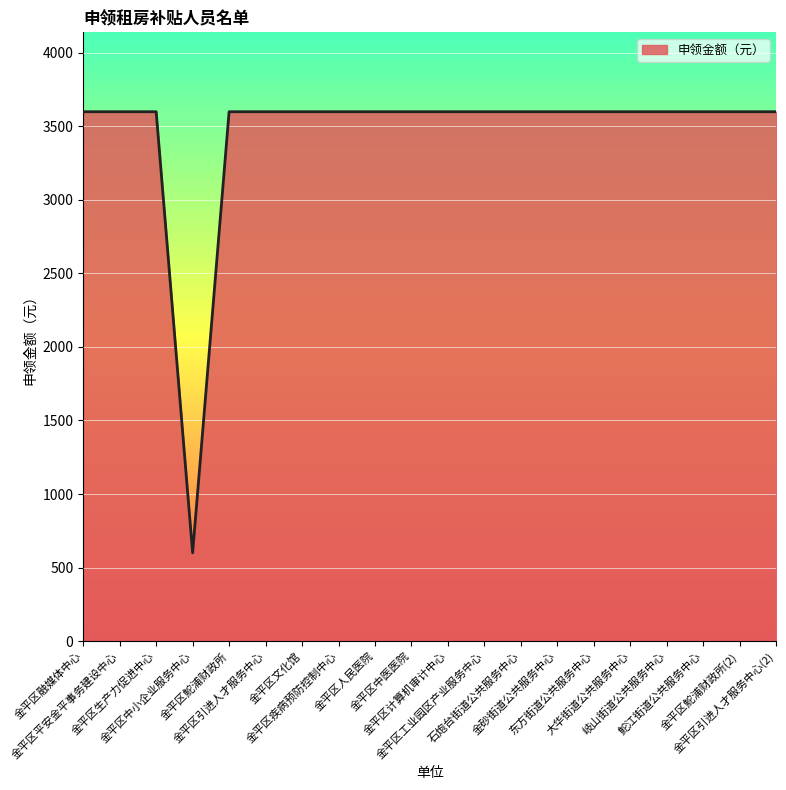

Reading left to right, list all the values displayed in this chart.

3600	3600	3600	600	3600	3600	3600	3600	3600	3600	3600	3600	3600	3600	3600	3600	3600	3600	3600	3600